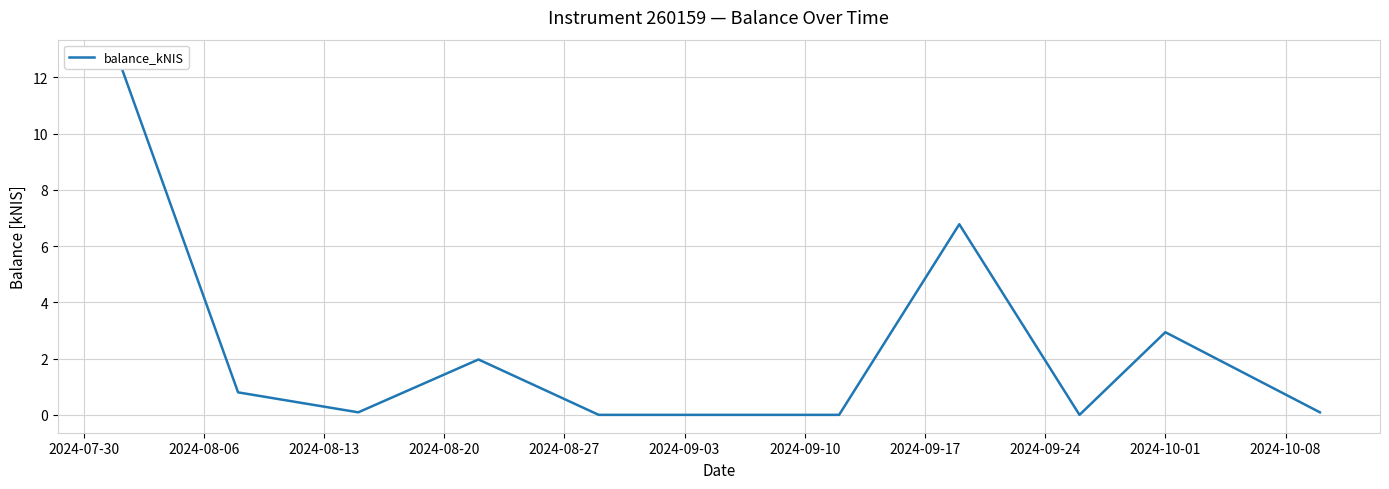

What is the difference between the values at 2024-08-06 and 2024-08-13?

0.7